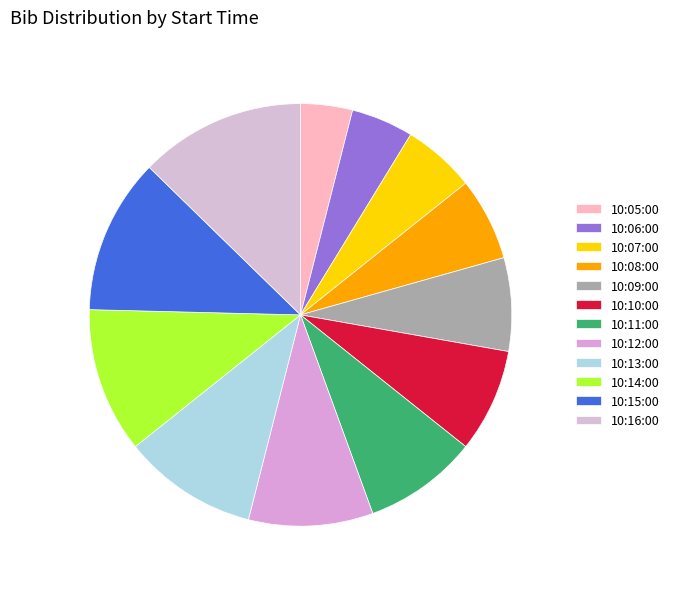

Count the number of slices in the pie.

12